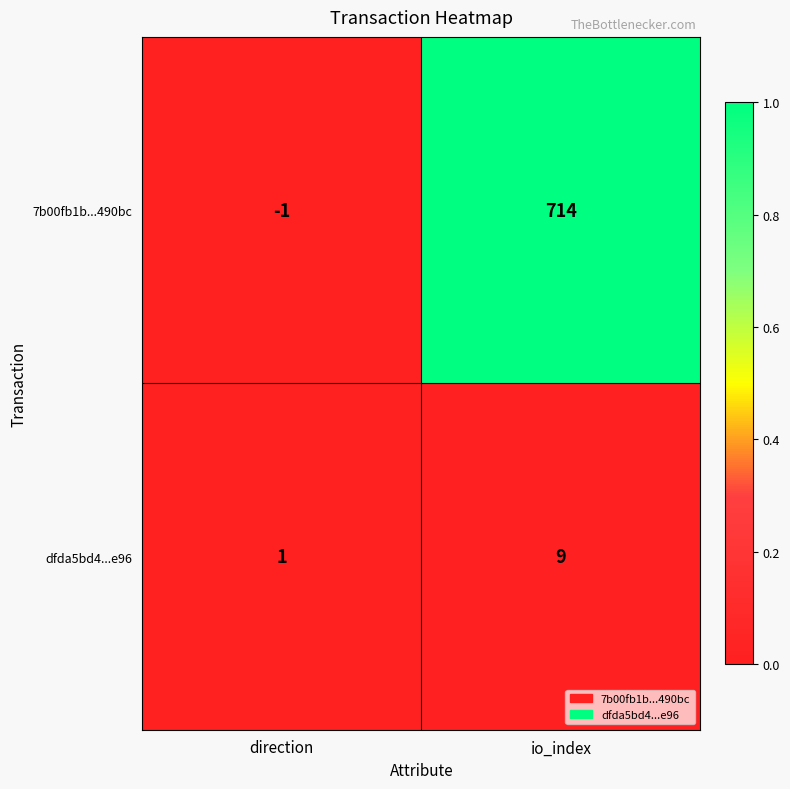

Rank the series at io_index from highest to lowest value.

7b00fb1b...490bc, dfda5bd4...e96